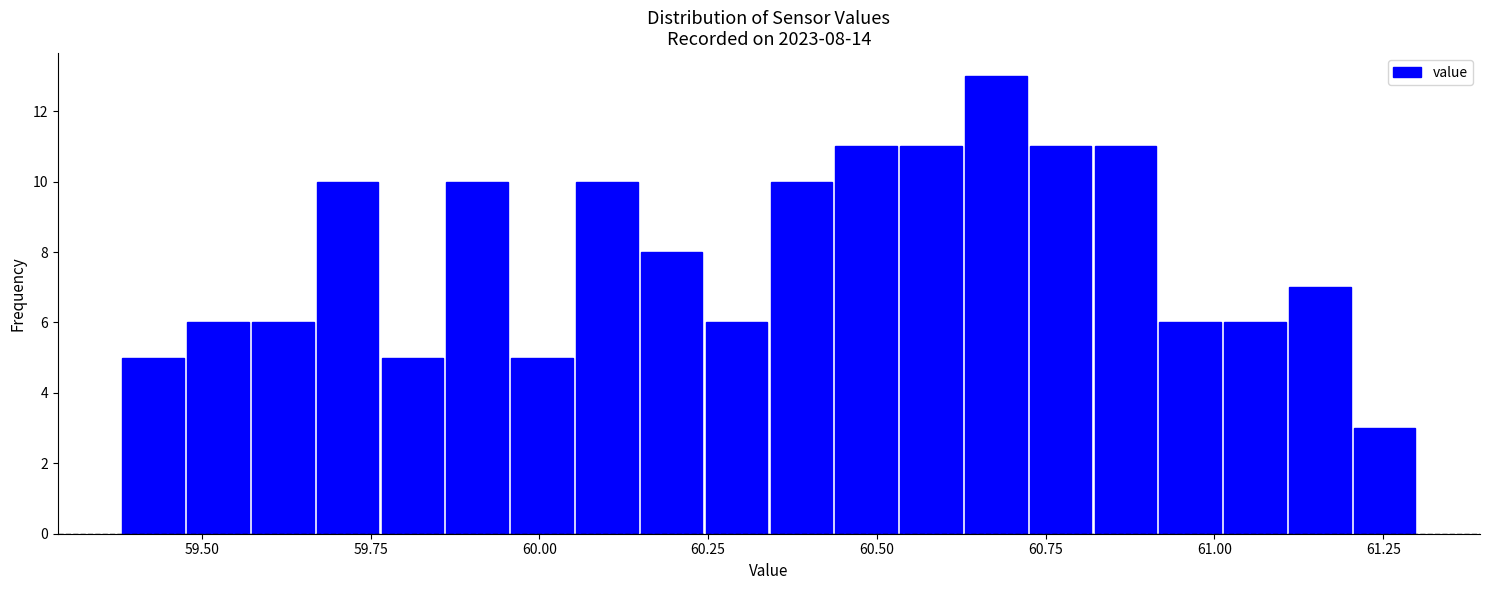

Around what value on the x-axis is the tallest bar? Give the approximate position of its centre, as read against the axis.

60.70